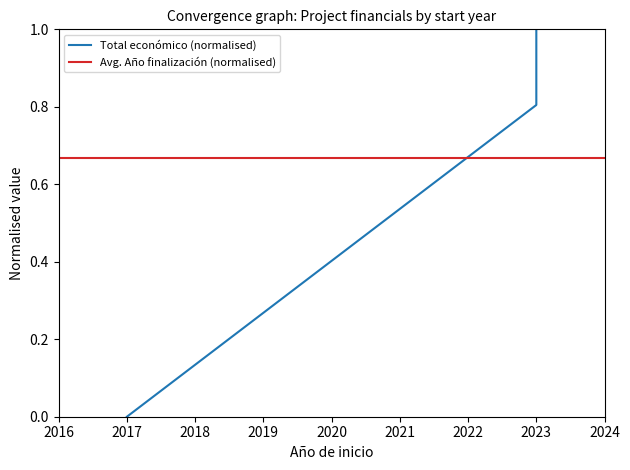

What is the change in value from 2023 to 2017?

-0.8